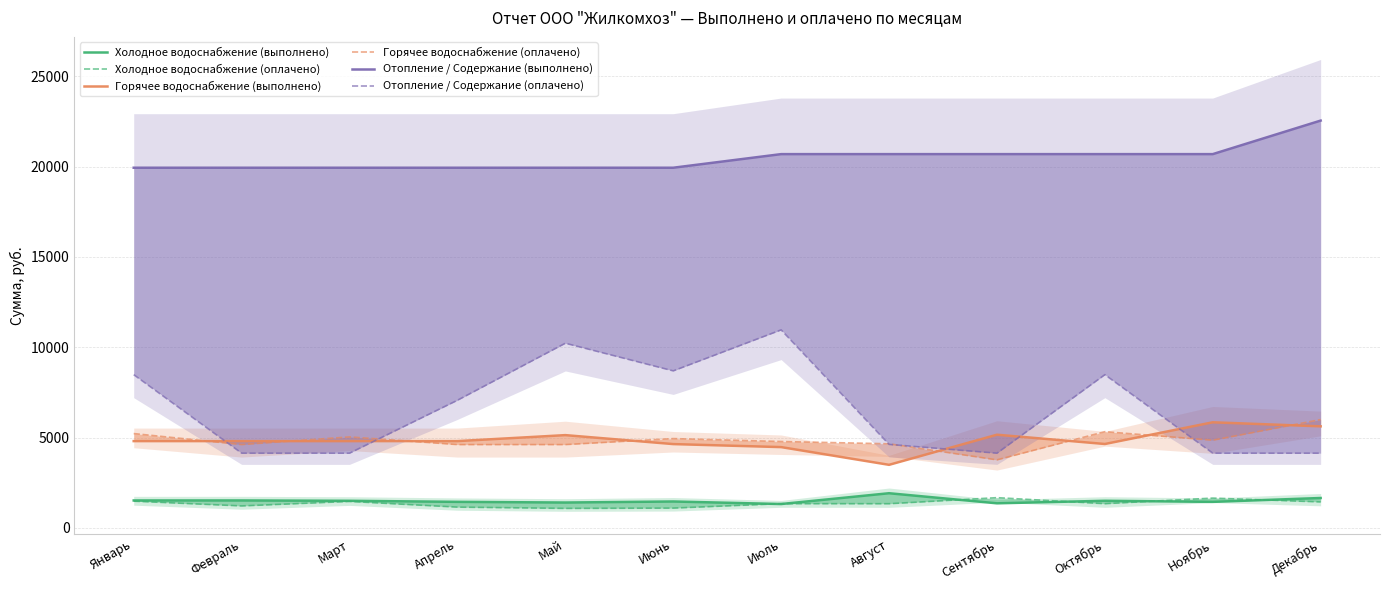

At which category is the sum across all series the highest?

Июль